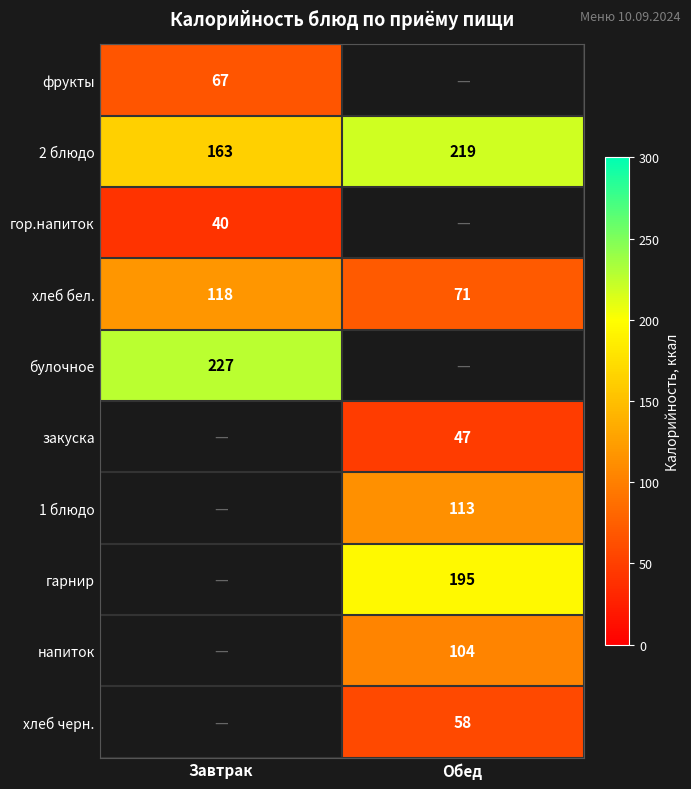

List the labels in order of хлеб бел. value, largest first.

Завтрак, Обед